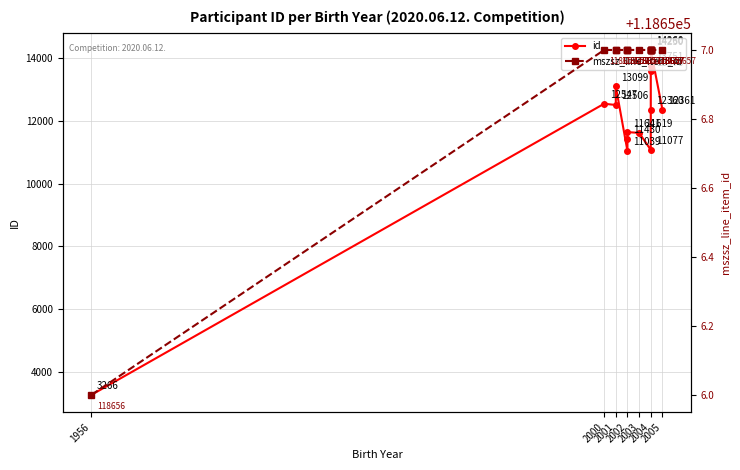

What is the average value of the id series?

11919